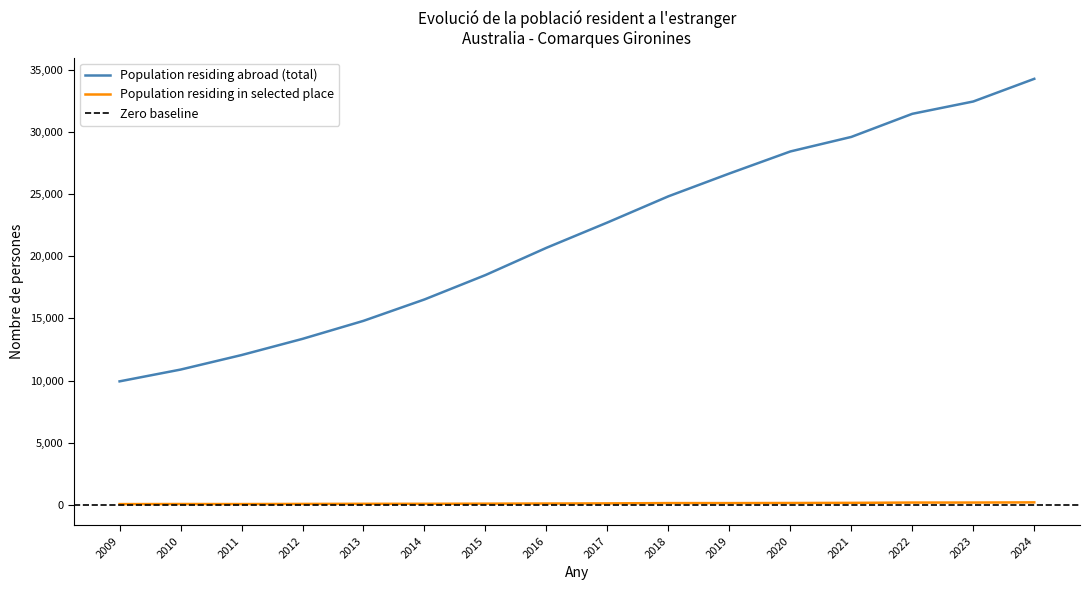

At which category is the sum across all series the highest?

2024